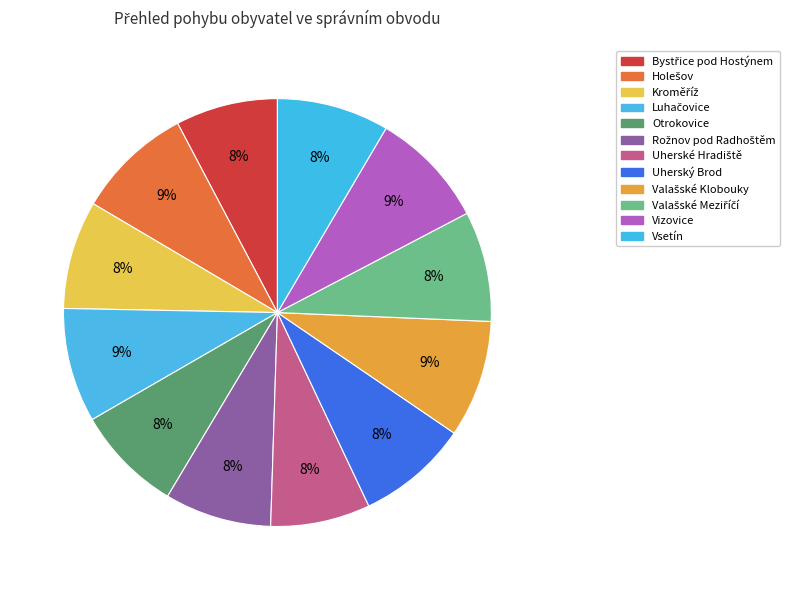

Does Vsetín represent more than half of the total?

No